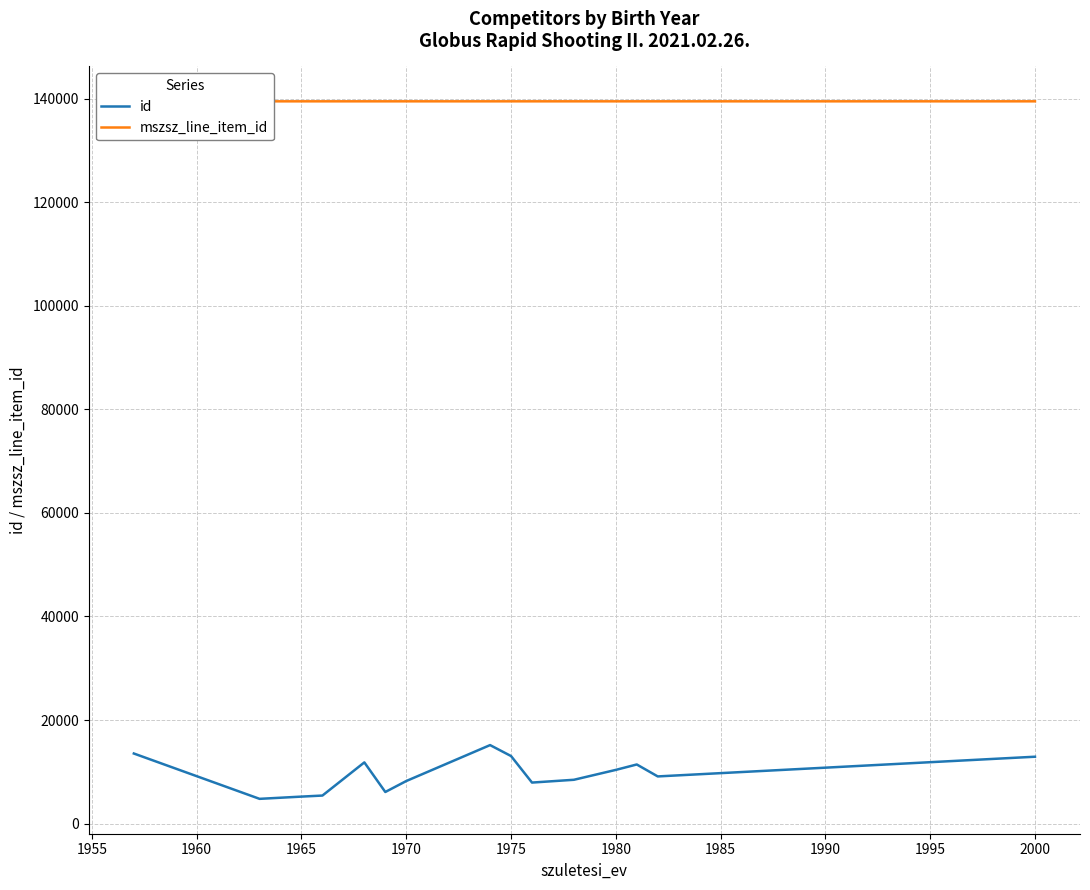

List the series in order of their overall mean, highest first.

mszsz_line_item_id, id